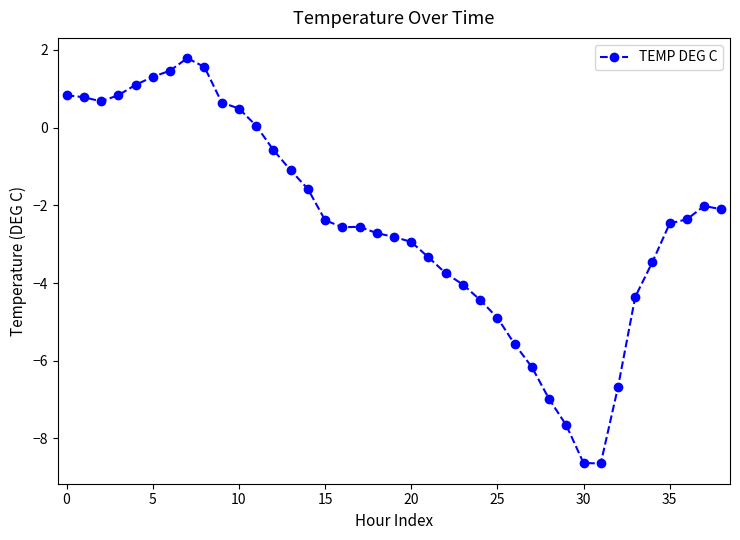

True or false: the data has more than 0 interior local peaks.

True